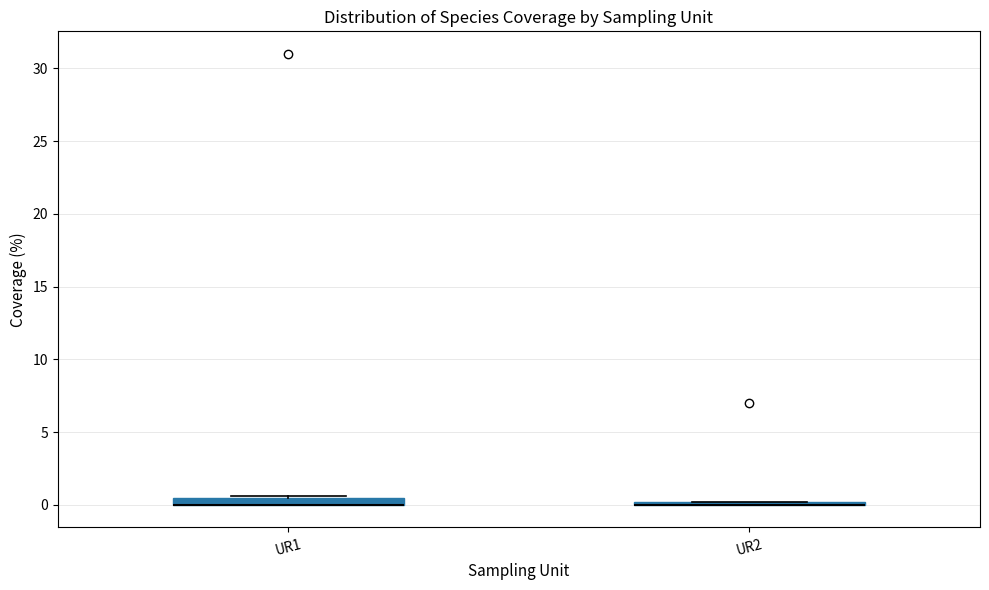

Where is the lower edge of the box for UR1 on the y-axis? The values are not printed on the chart, so give them approximately, as read against the axis.

0.0